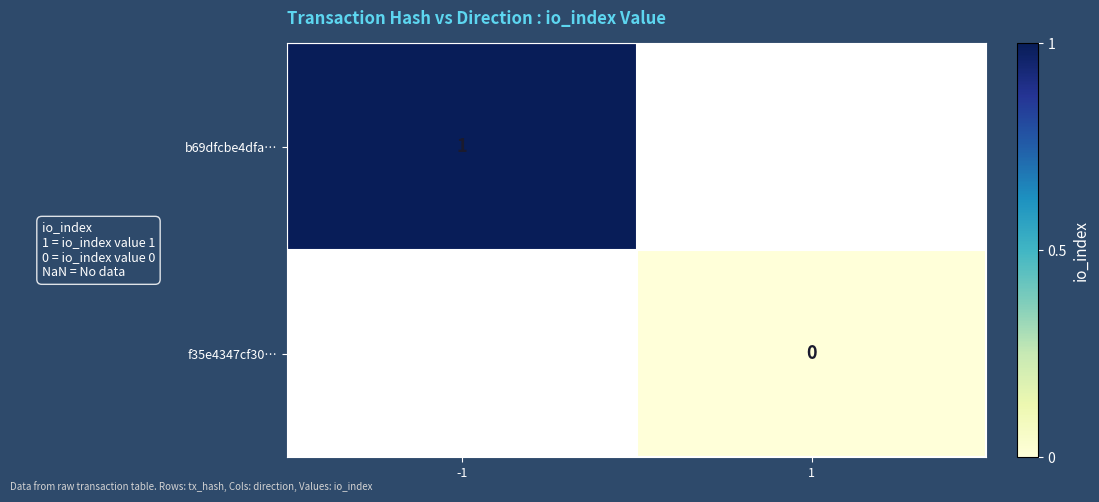

The value of f35e4347cf30… at 1 is 0.0. True or false?

True